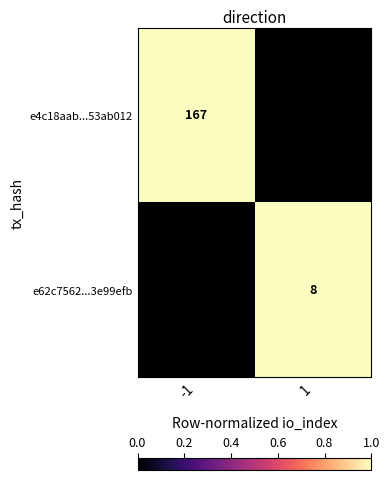

The e62c7562...3e99efb series shows 8 at 1. True or false?

True